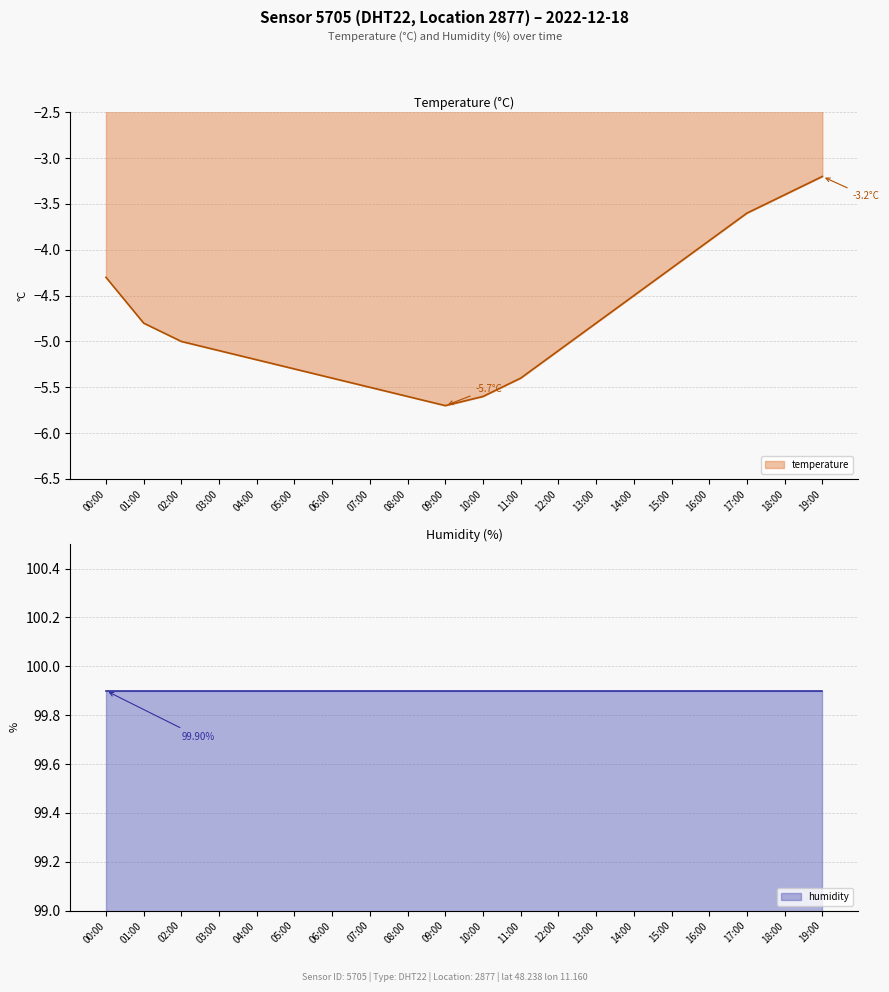

True or false: the data has more than 1 interior local peaks.

False